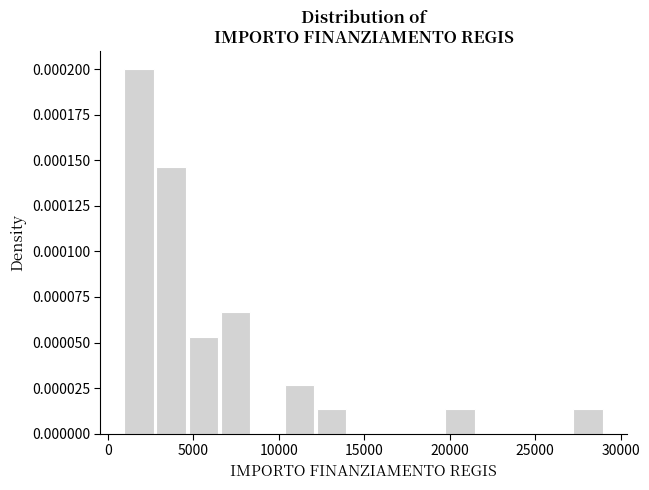

Read against the x-axis, roughly where is the centre of the tallest bar?

2000